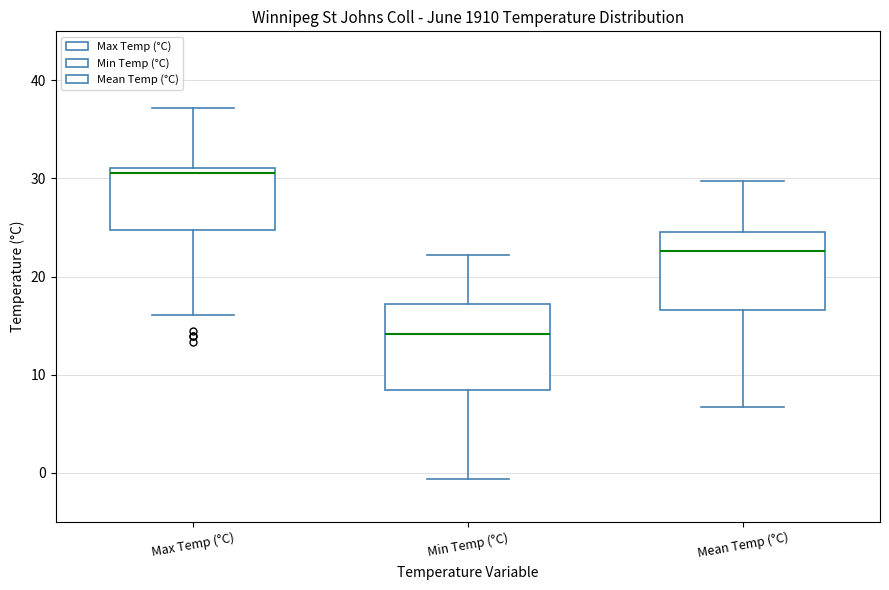

Where is the upper edge of the box for Min Temp (°C) on the y-axis? The values are not printed on the chart, so give them approximately, as read against the axis.

17